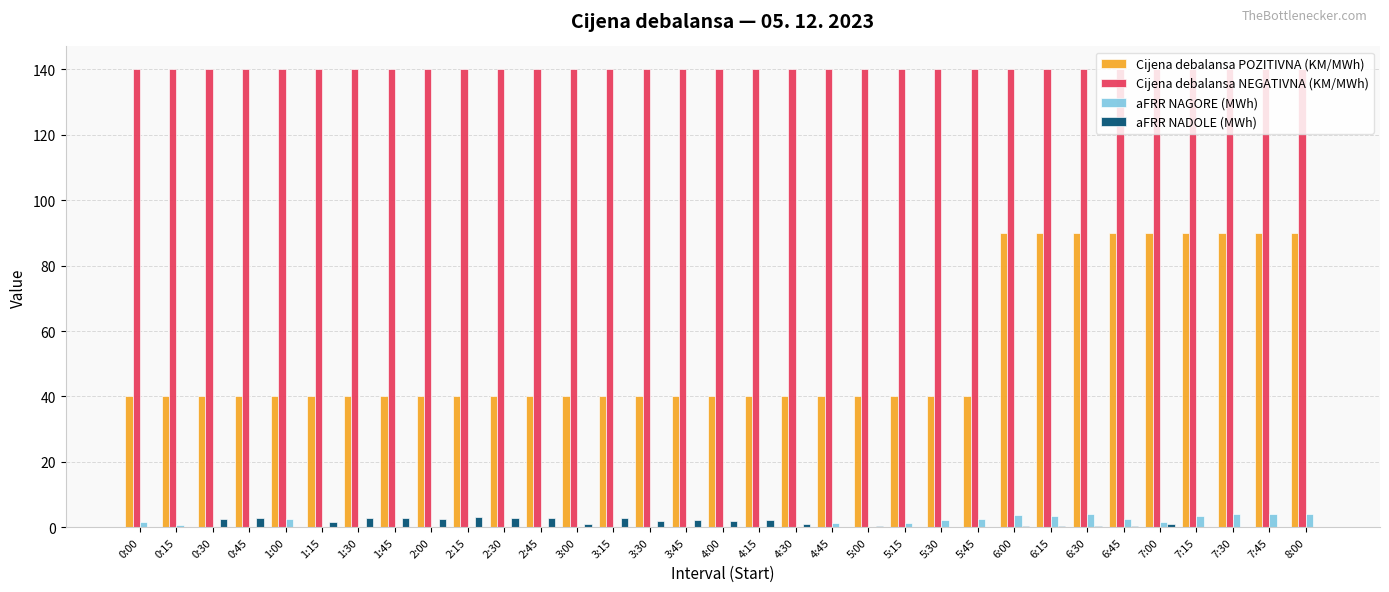

Which series has the largest total across all categories?

Cijena debalansa NEGATIVNA (KM/MWh)